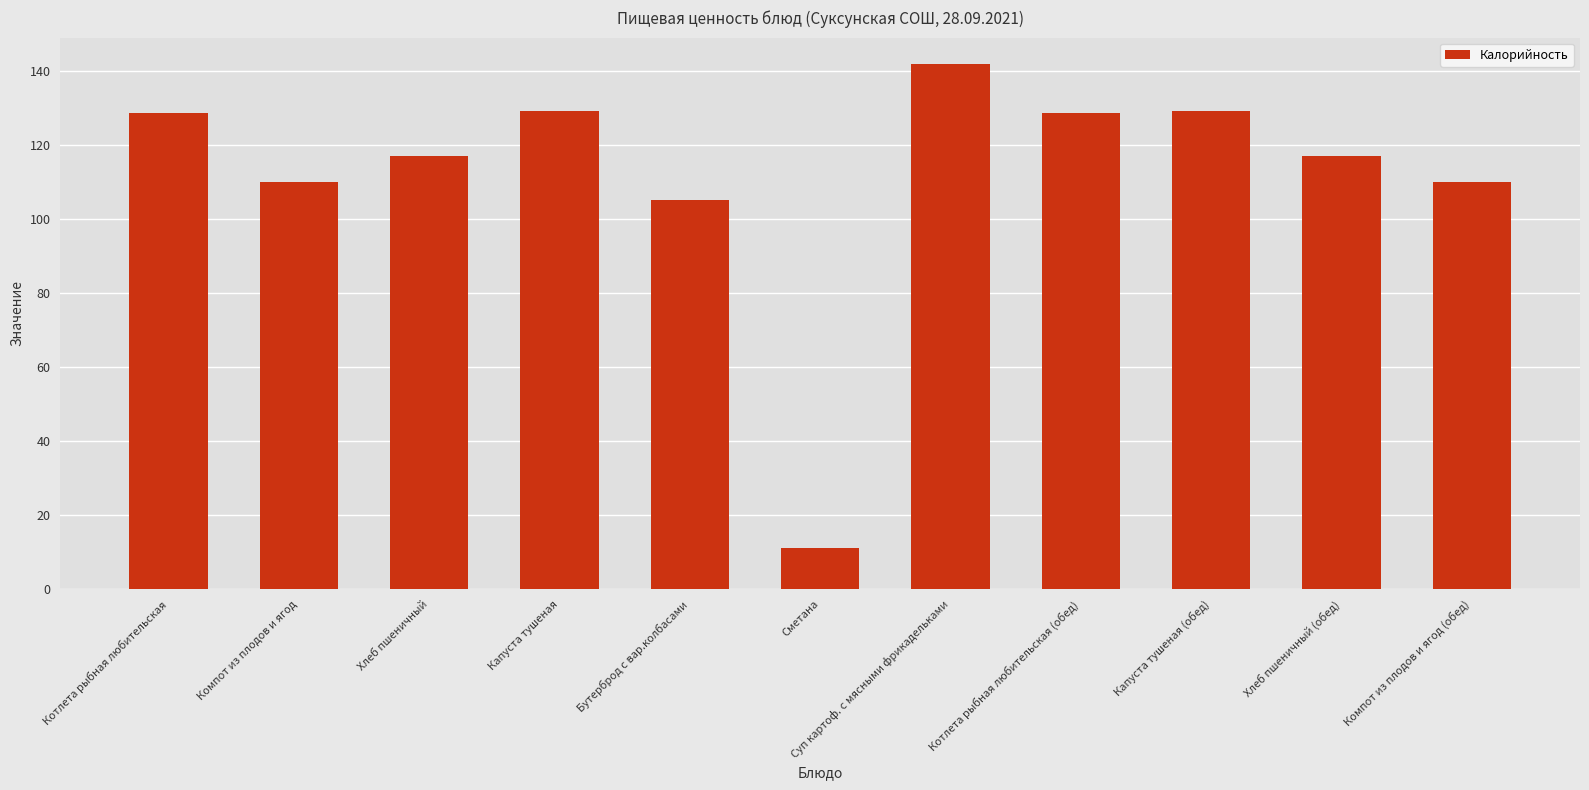

What is the change in value from Суп картоф. с мясными фрикадельками to Компот из плодов и ягод (обед)?

-32.0